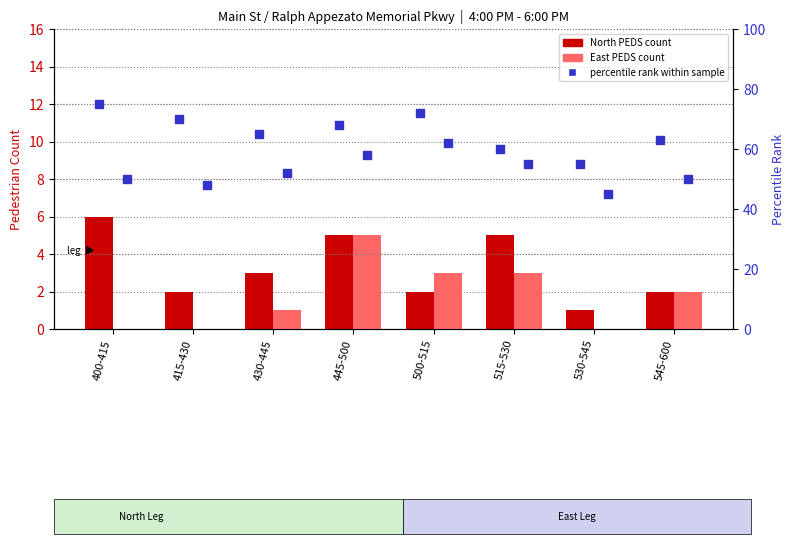

Which series has the largest total across all categories?

Percentile (North)